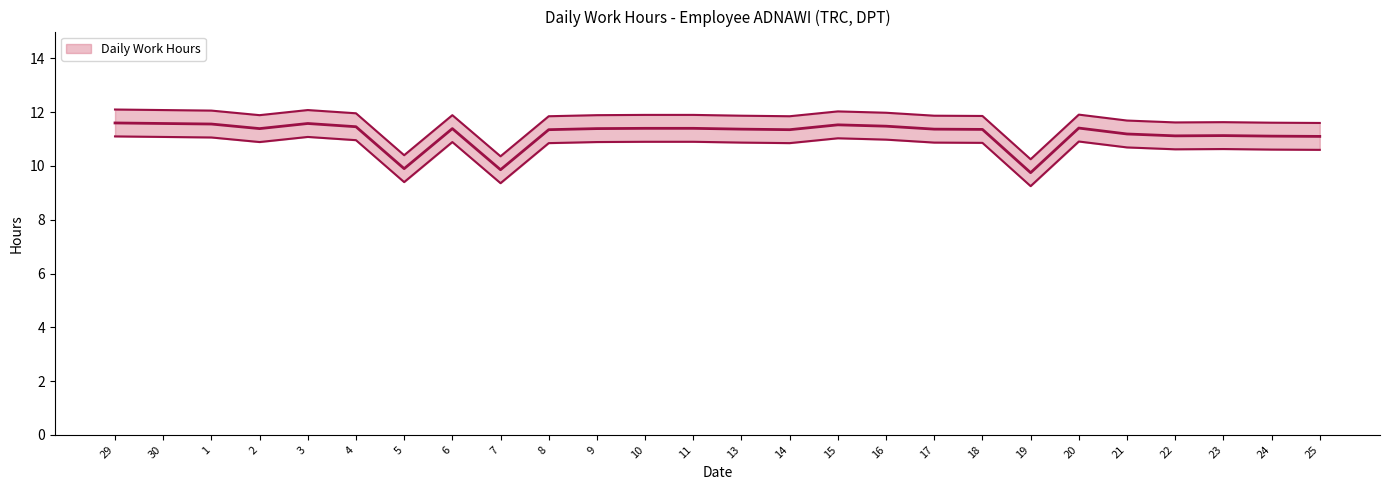

Rank the categories by value from highest to lowest.

29, 30, 3, 1, 15, 16, 4, 20, 10, 11, 2, 6, 9, 13, 17, 18, 8, 14, 21, 23, 22, 24, 25, 5, 7, 19